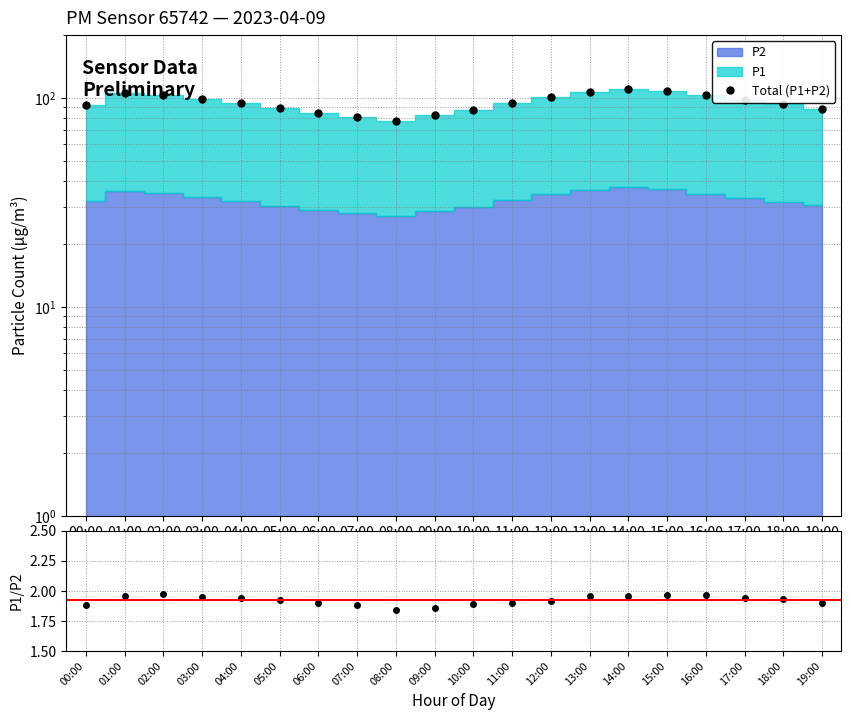

What is the average value of the P1/P2 series?

1.9